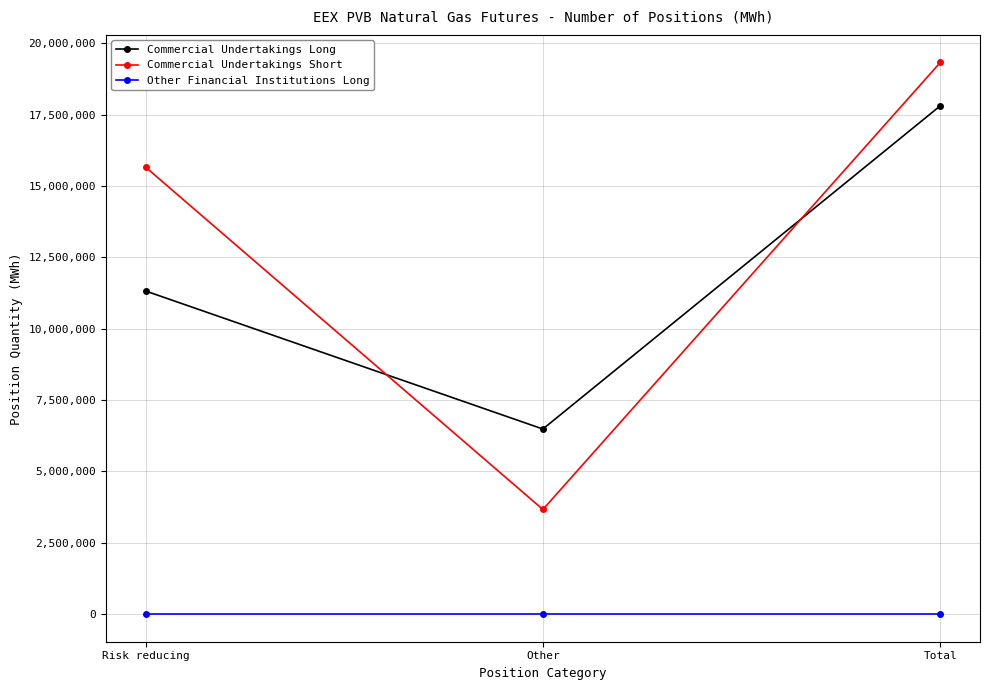

At which label is Commercial Undertakings Long closest to 12143770?

Risk reducing